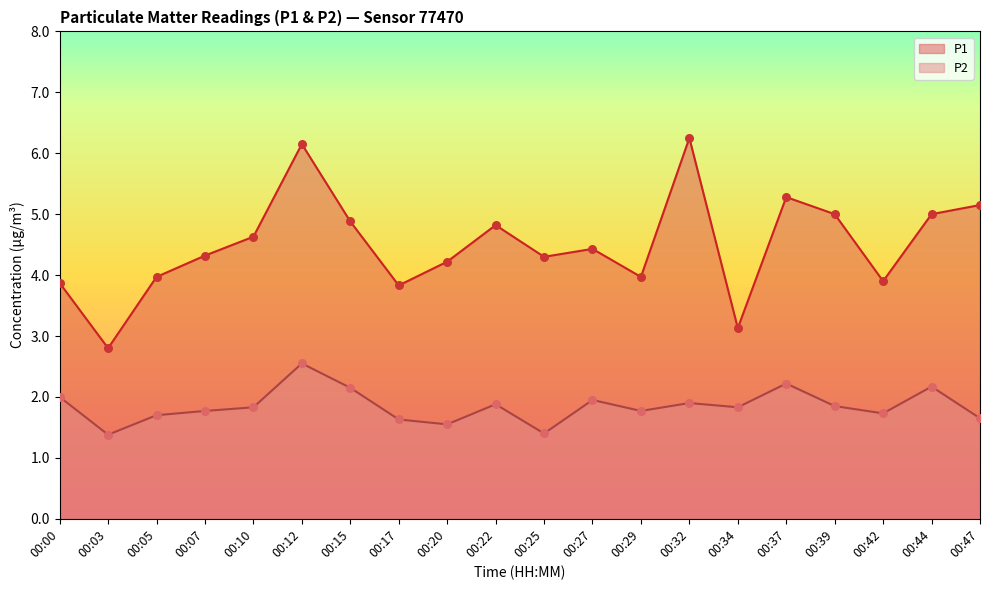

What are all the series names shown in the legend?

P1, P2